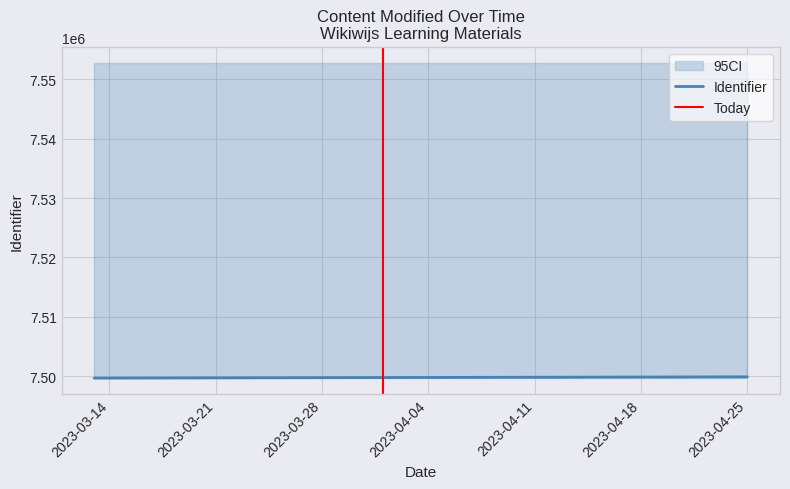

What is the sum of the Identifier values at 2023-03-14 and 2023-03-21?

14999533